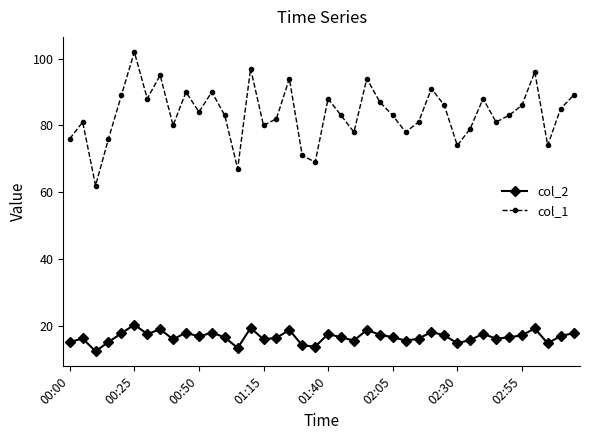

What is the value of the col_1 point at the 18th from the left?

94.0